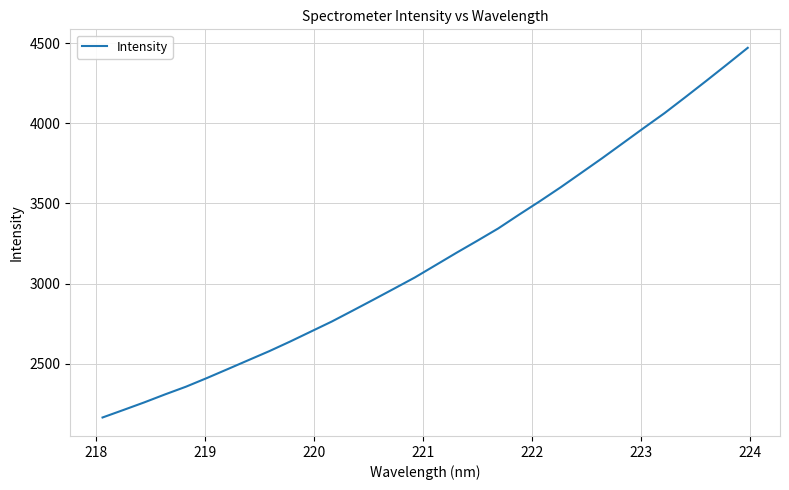

Count the number of values greater than 3115.

16